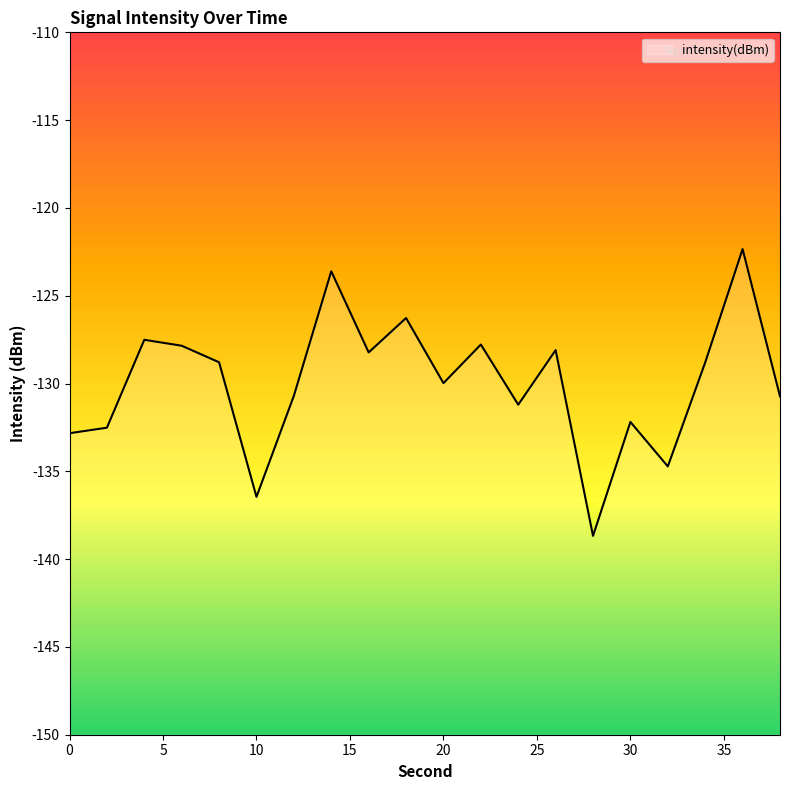

What is the difference between the maximum and minimum values?

16.3